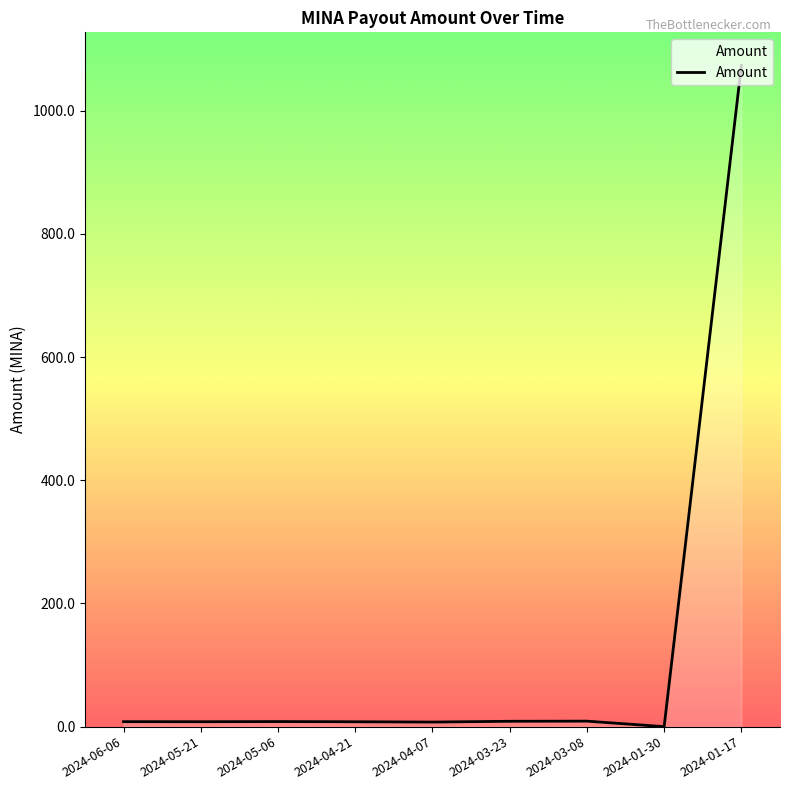

What is the approximate value at 2024-03-08?

8.9